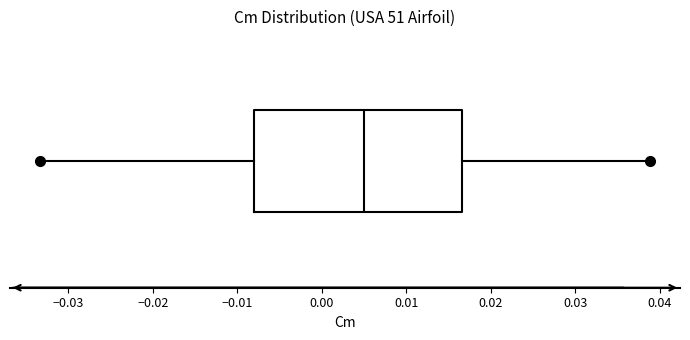

Where does the median line of the box sit on the x-axis? The values are not printed on the chart, so give them approximately, as read against the axis.

0.005